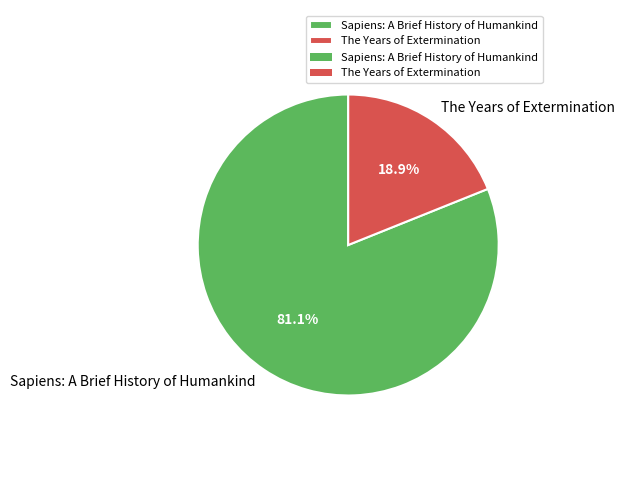

To the nearest percent, what is the combined percentage of Sapiens: A Brief History of Humankind and The Years of Extermination?

100%